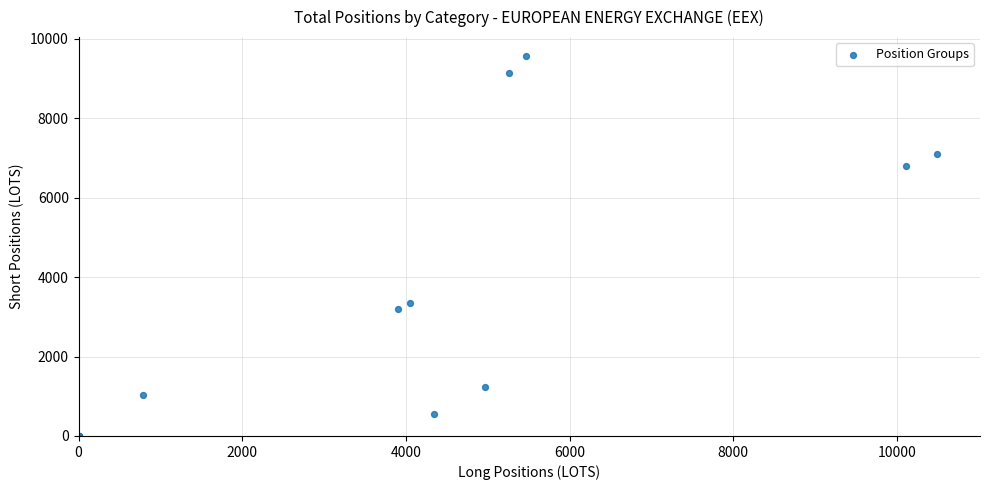

What Y value in the scatter plot is closest to 4780?

3336.0